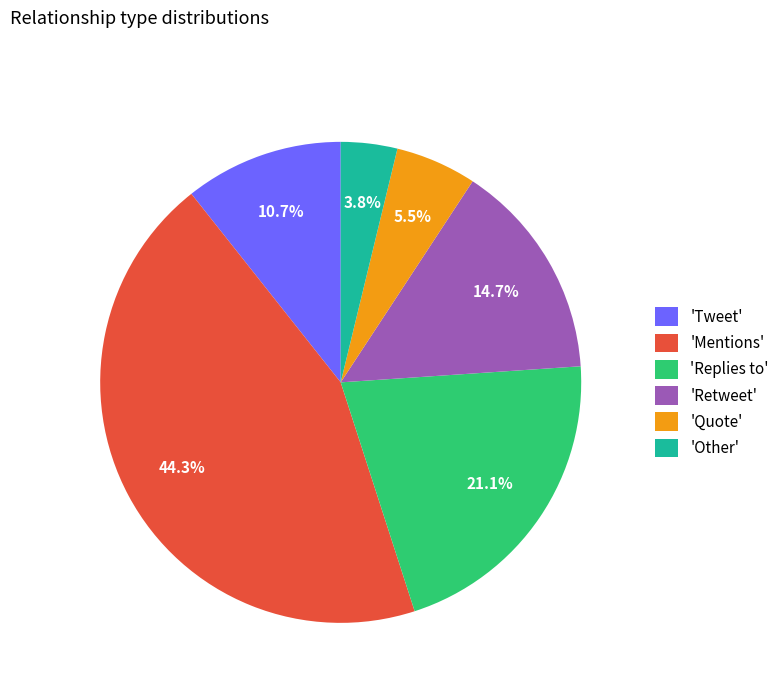

Does any single category account for the majority?

No